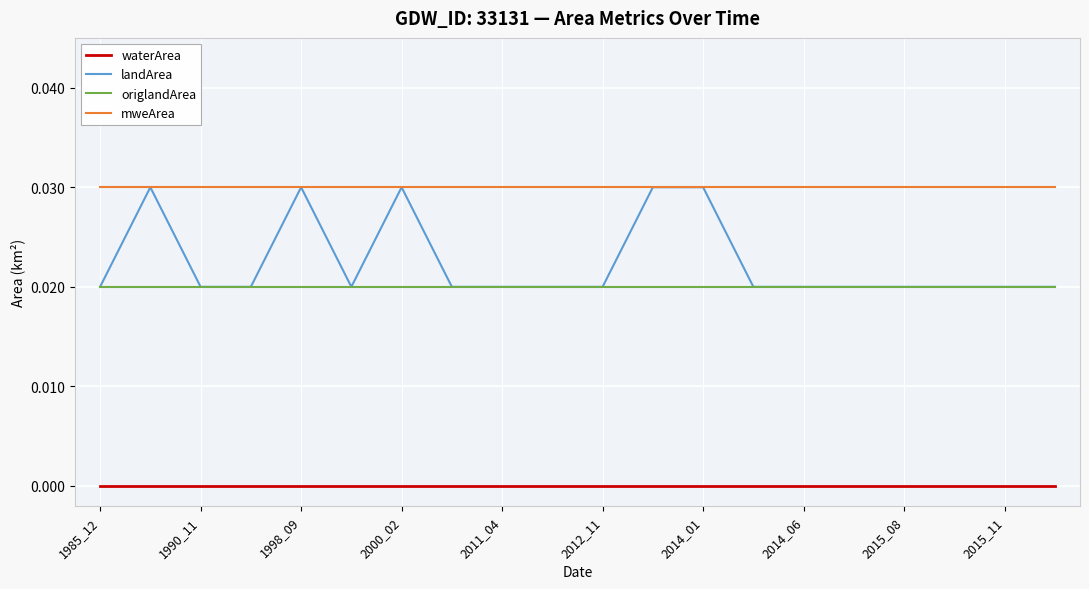

Which series has the largest total across all categories?

mweArea